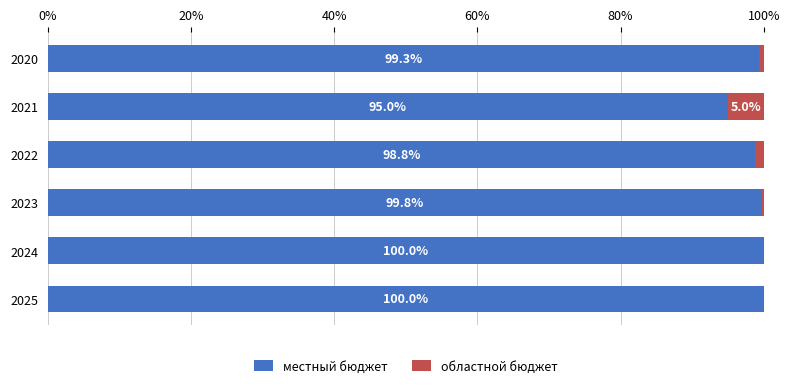

What is the total value across all series at 2024?

100.0